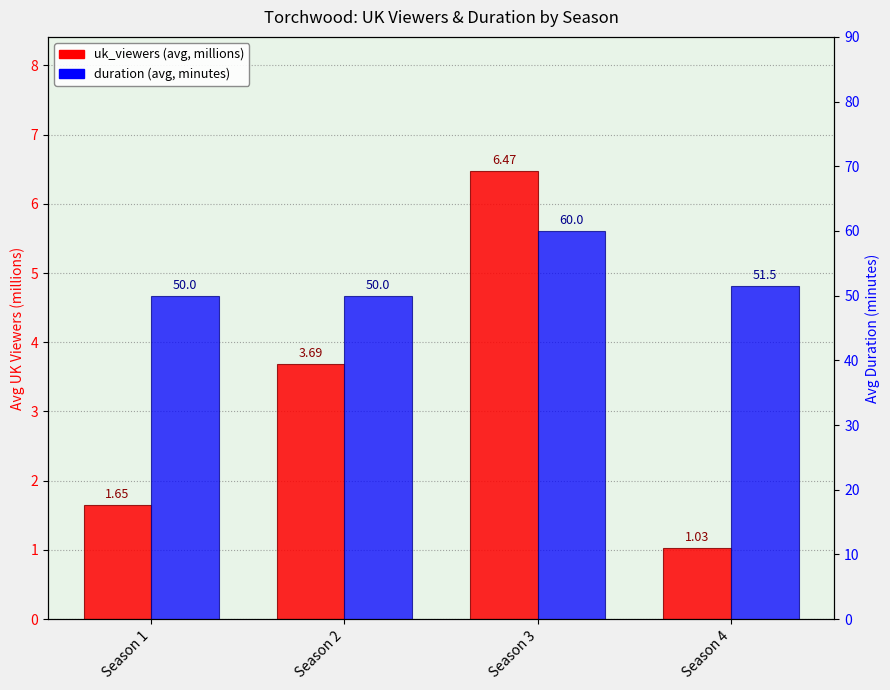

List the series in order of their peak value, highest first.

duration, uk_viewers